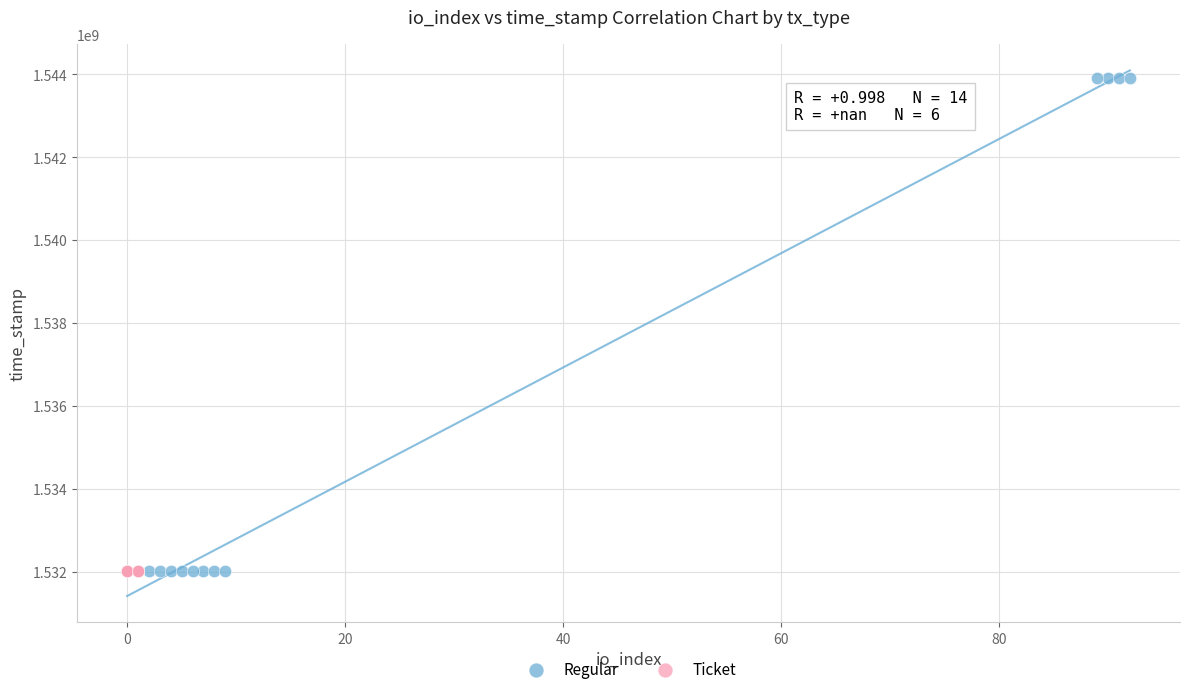

Which series contains the highest Y value?

Regular